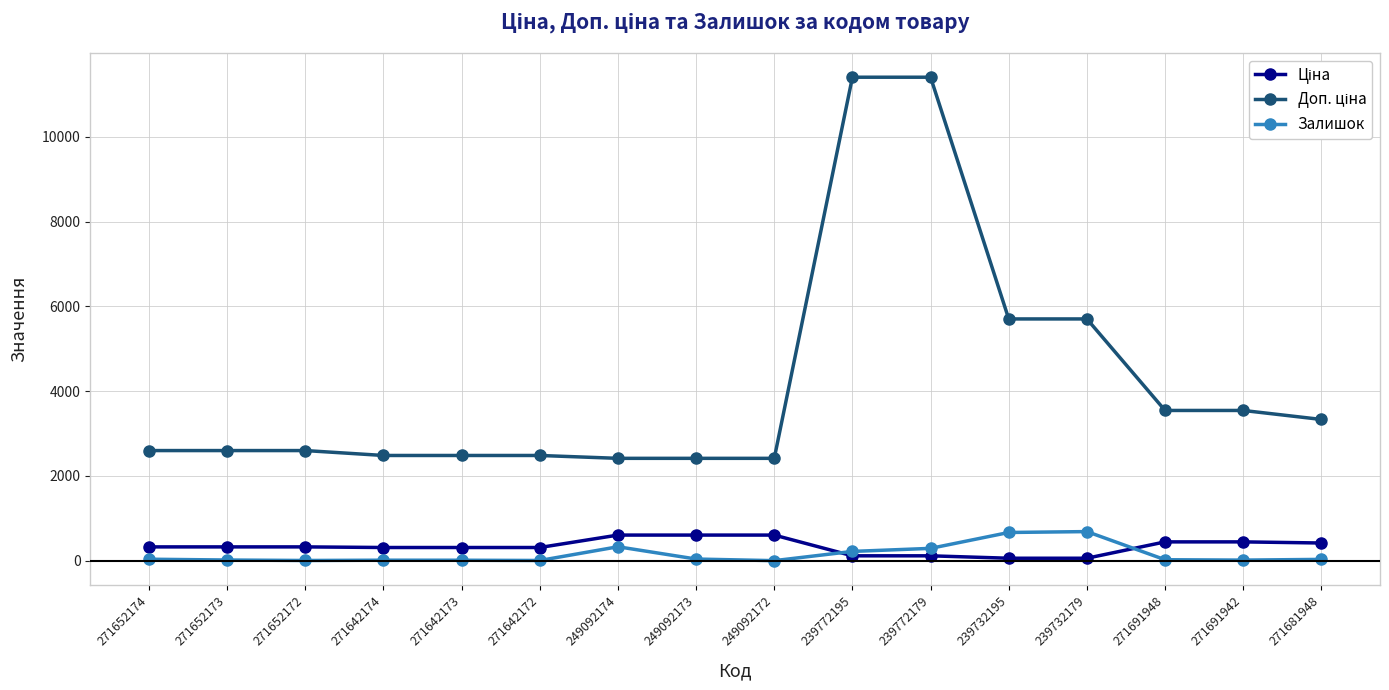

What is the greatest value displayed?

11410.0